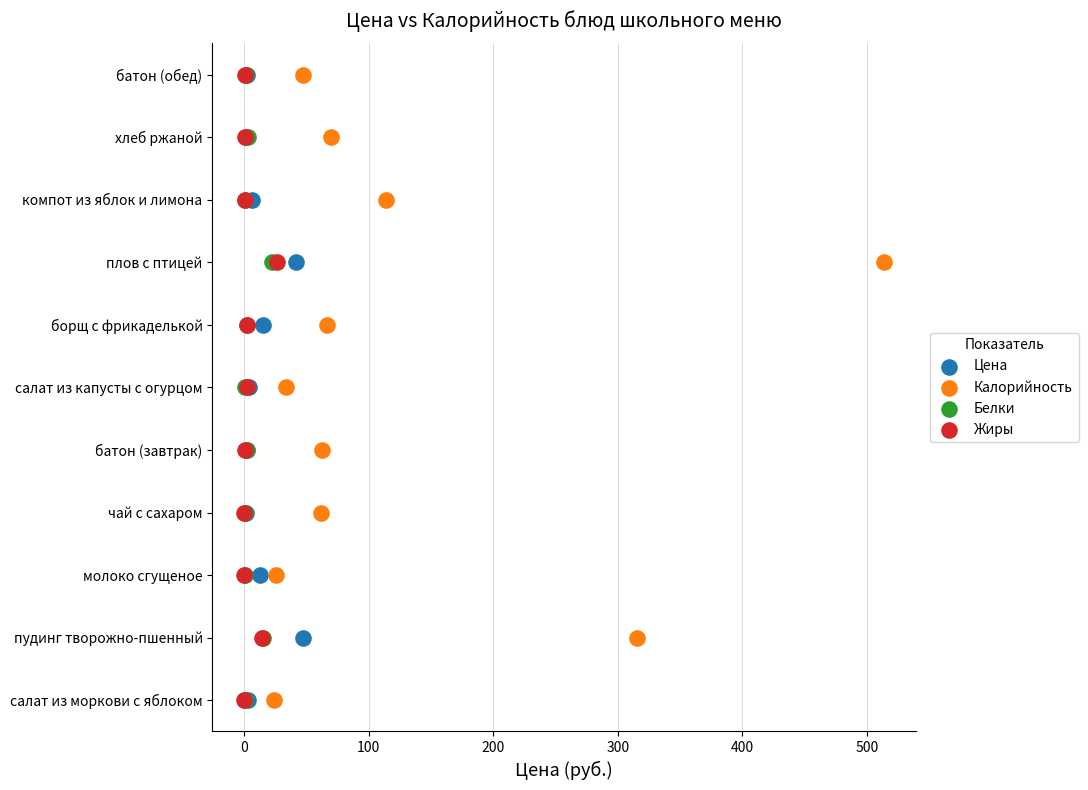

What are all the series names shown in the legend?

Цена, Калорийность, Белки, Жиры